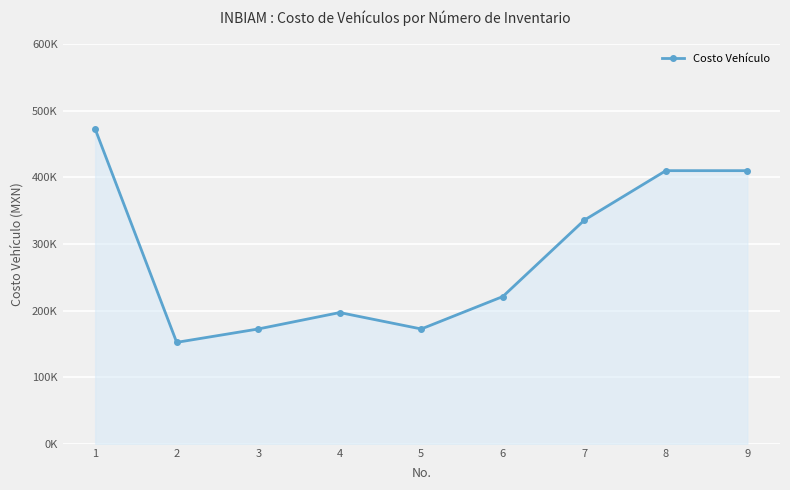

How many points are higher than both their immediate neighbors (excluding endpoints)?

1